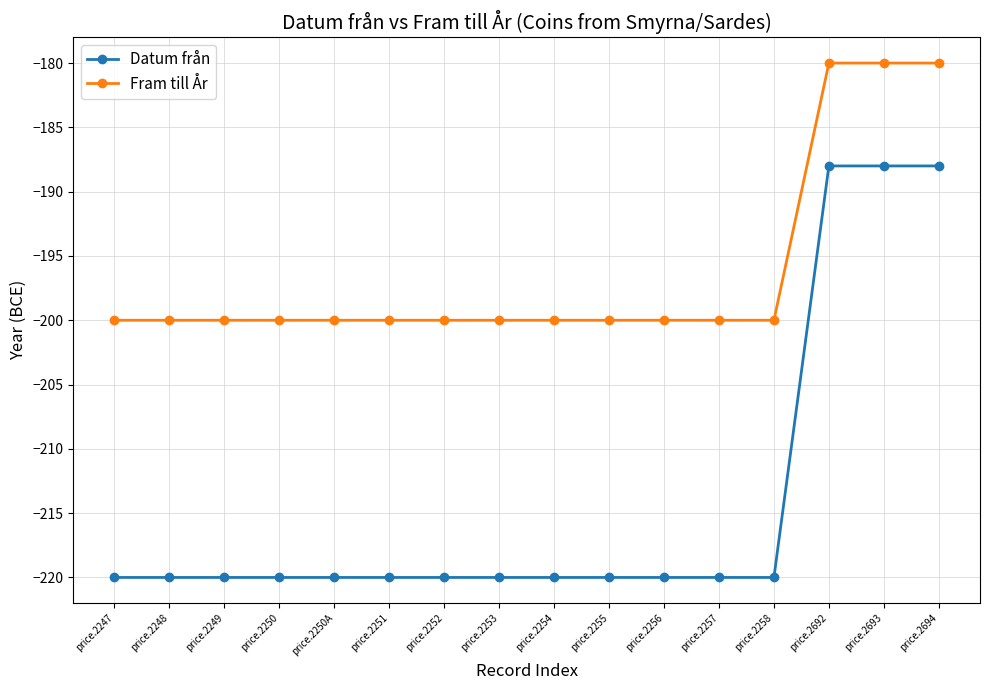

What is the highest value of the Fram till År series?

-180